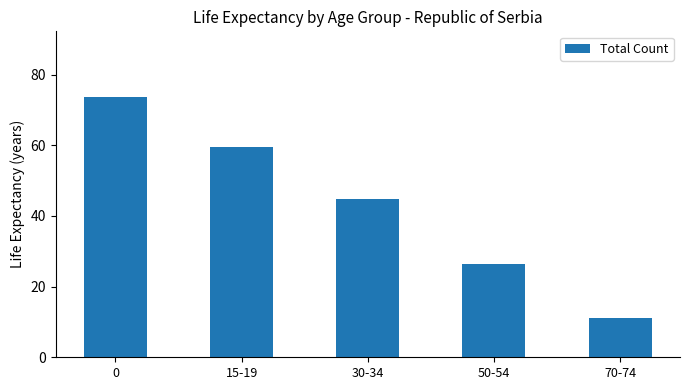

At which label is the value closest to 42?

30-34